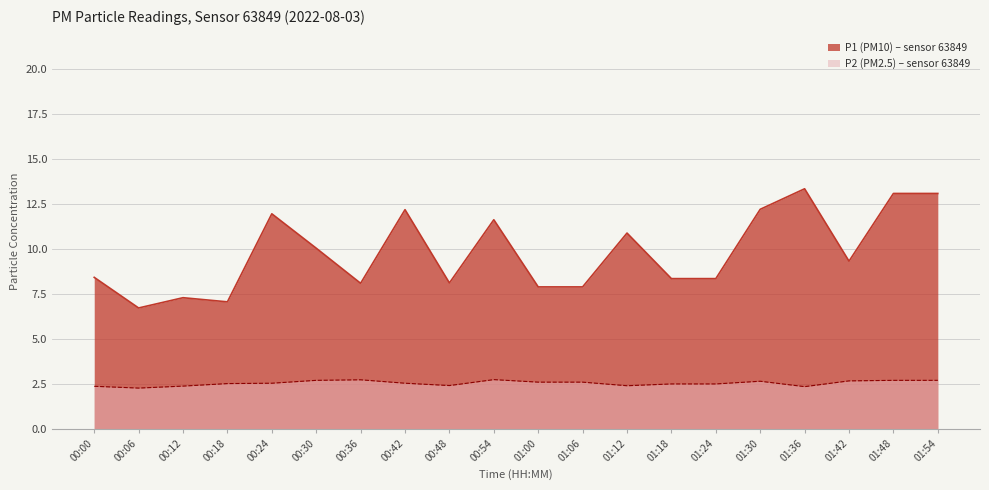

Which series has the largest range (max minus min)?

P1 (PM10) – sensor 63849